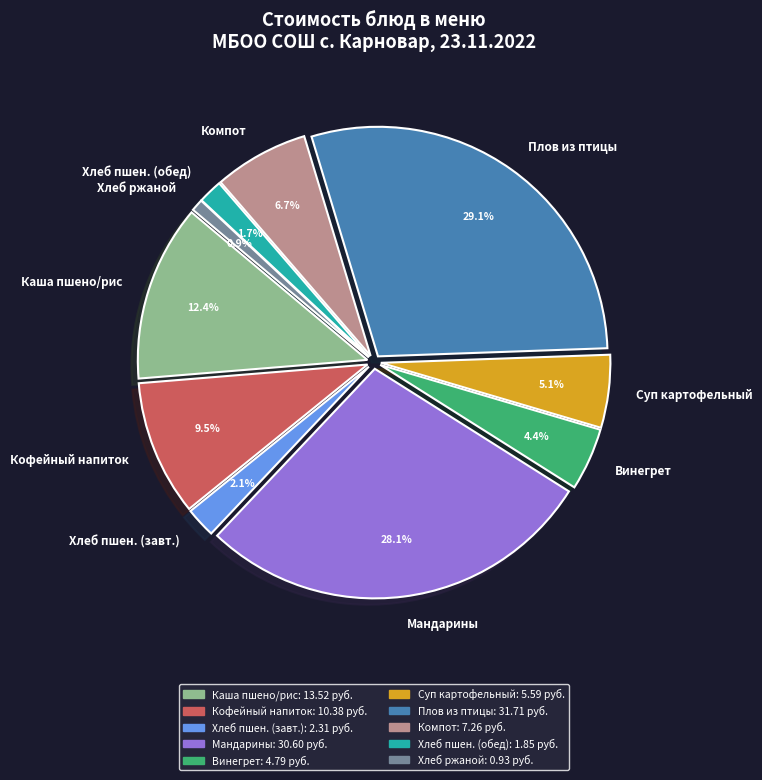

Between Хлеб пшен. (завт.) and Мандарины, which is larger?

Мандарины